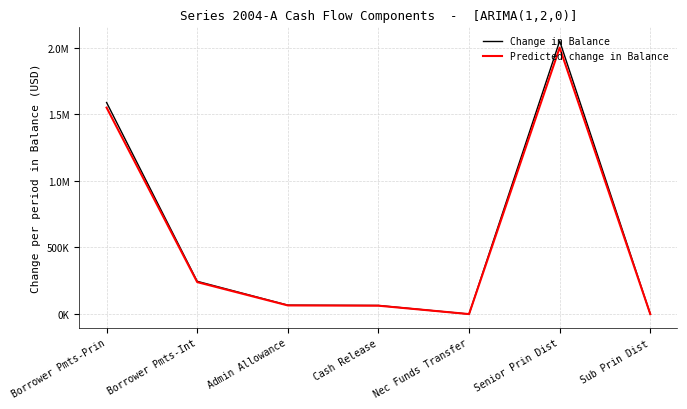

What are all the series names shown in the legend?

Change in Balance, Predicted change in Balance